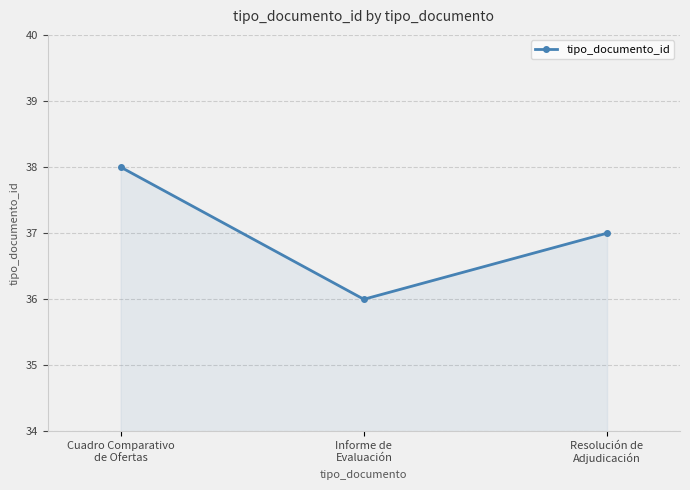

What is the label of the 1st point from the left?

Cuadro Comparativo
de Ofertas